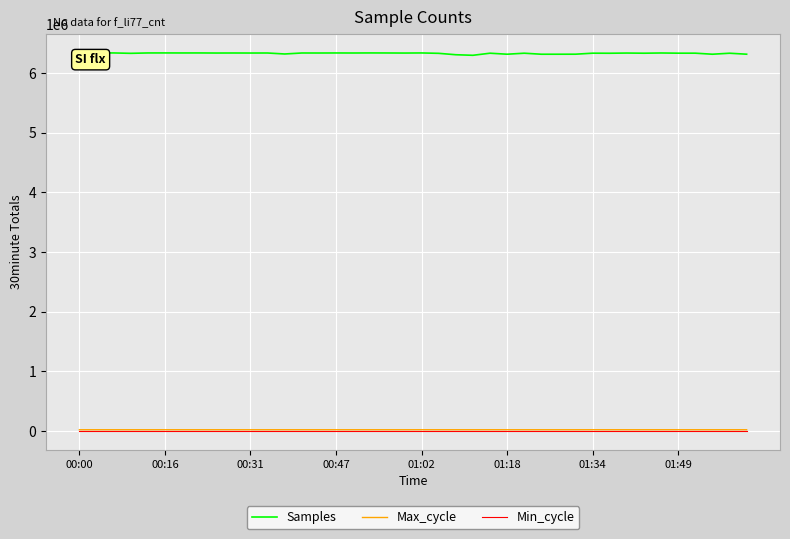

Which series has the largest total across all categories?

Samples